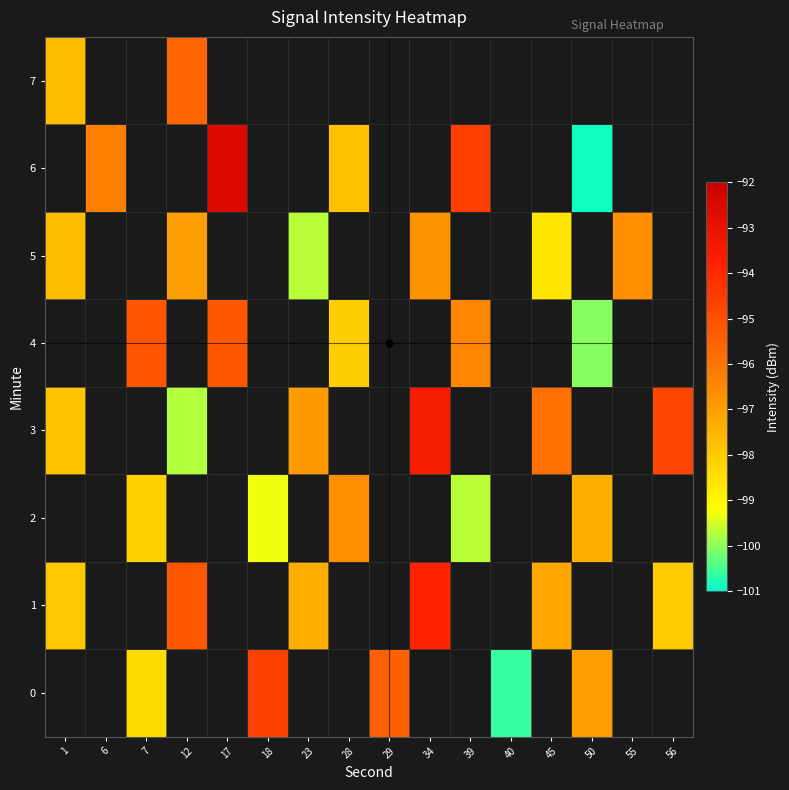

Which has a higher value, 56 or 34?

34